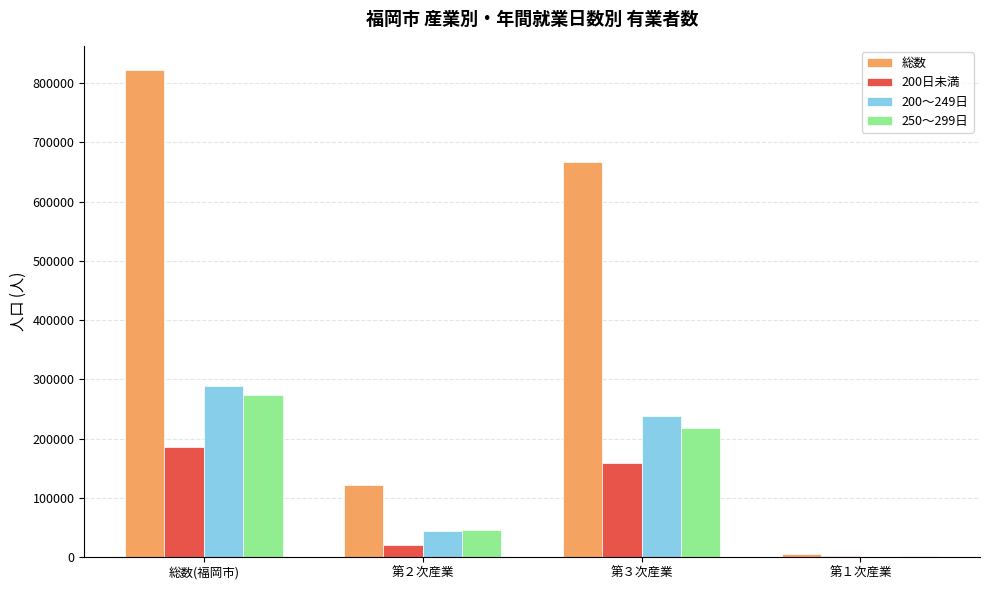

Which series changed the most between 第２次産業 and 第３次産業?

総数